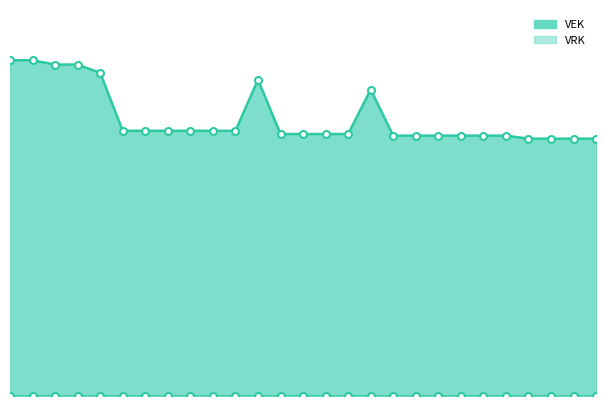

True or false: the data shows 8096 at 10.

False